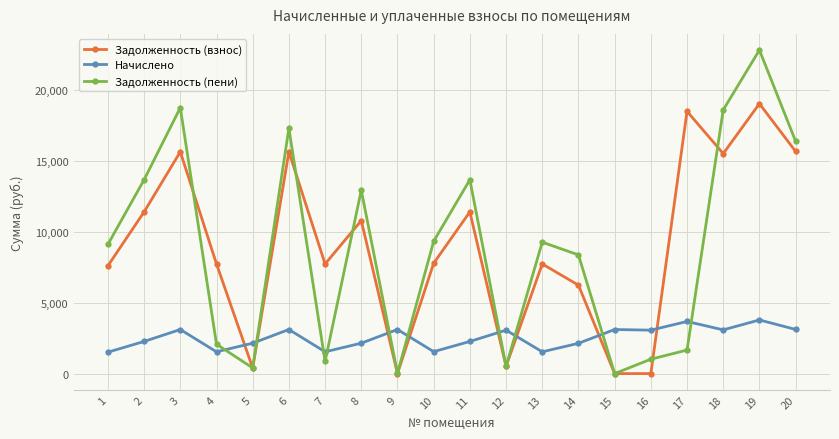

What is the difference between the second highest and second lowest values in the Задолженность (взнос) series?

18489.6